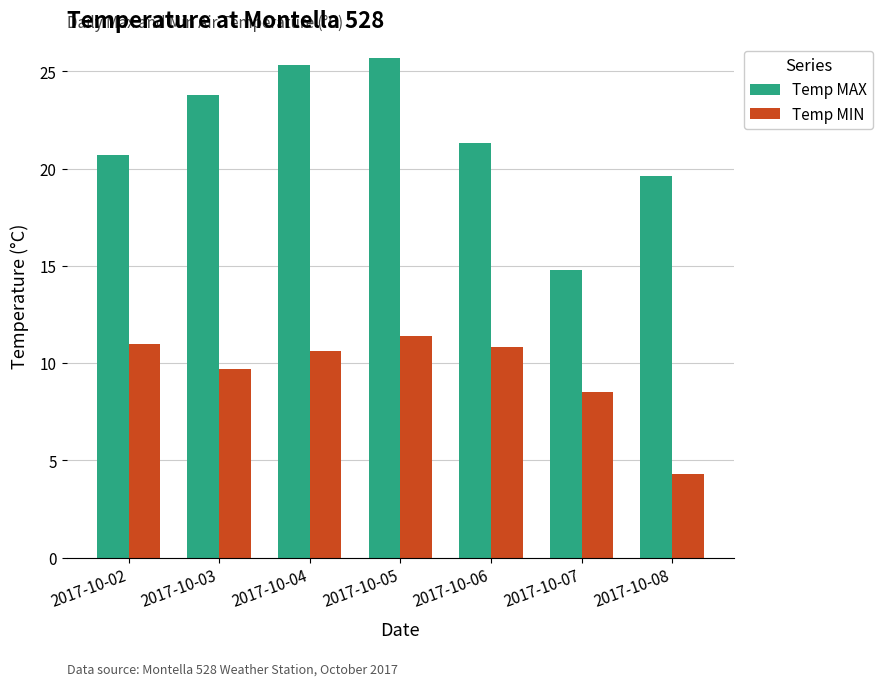

True or false: Temp MAX has a value of 19.6 at 2017-10-08.

True